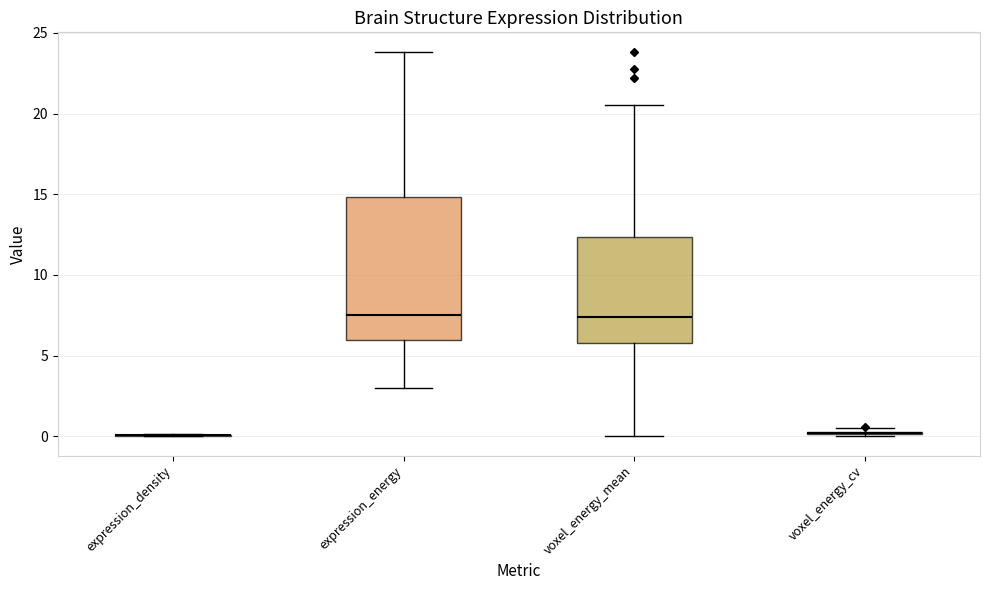

Reading left to right, transcribe this box plot: for each box, give where its median line is, the range the box spans, and where its two whiskers end, as read against the y-axis. The values are not printed on the chart, so give them approximately, as read against the axis.

expression_density: box collapsed to a line at 0.0, whiskers 0.0 to 0.0
expression_energy: median 7.5, box 6.0 to 15.0, whiskers 3.0 to 24.0
voxel_energy_mean: median 7.5, box 6.0 to 12.5, whiskers 0.0 to 20.5
voxel_energy_cv: box collapsed to a line at 0.0, whiskers 0.0 to 0.5